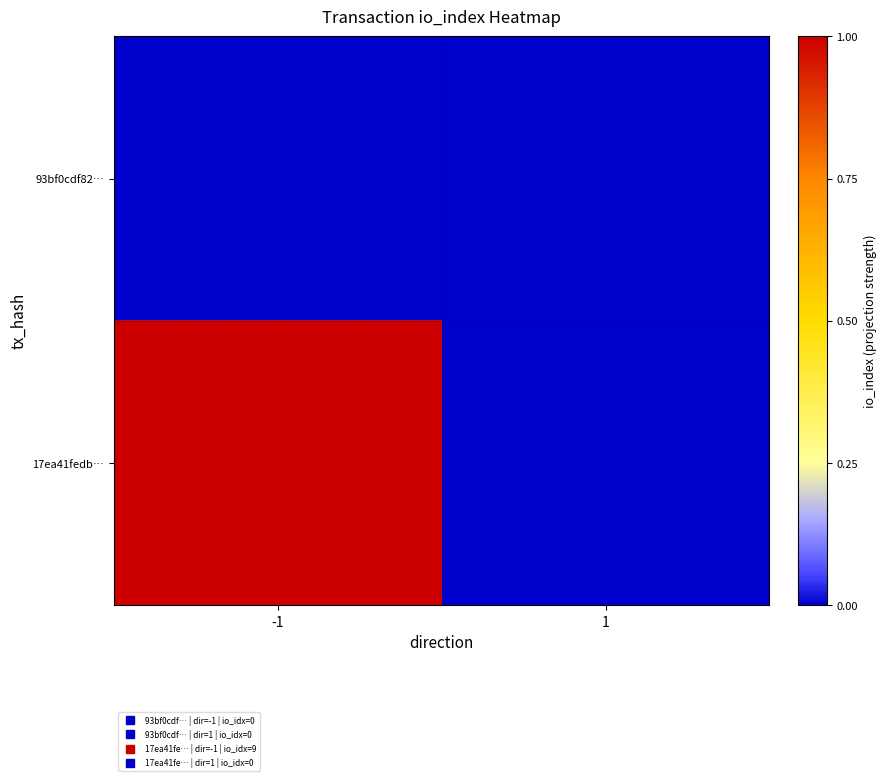

Rank the series at 1 from lowest to highest value.

93bf0cdf82…, 17ea41fedb…